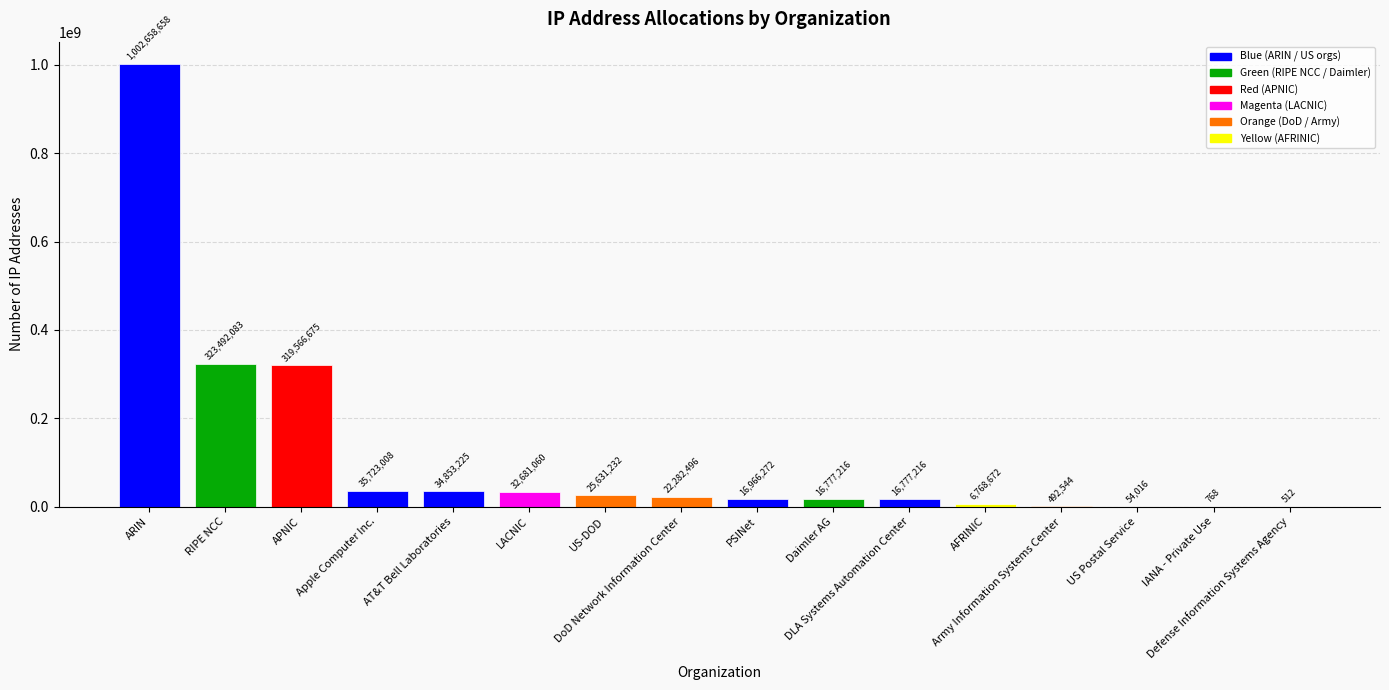

How many distinct data groups are displayed?

1